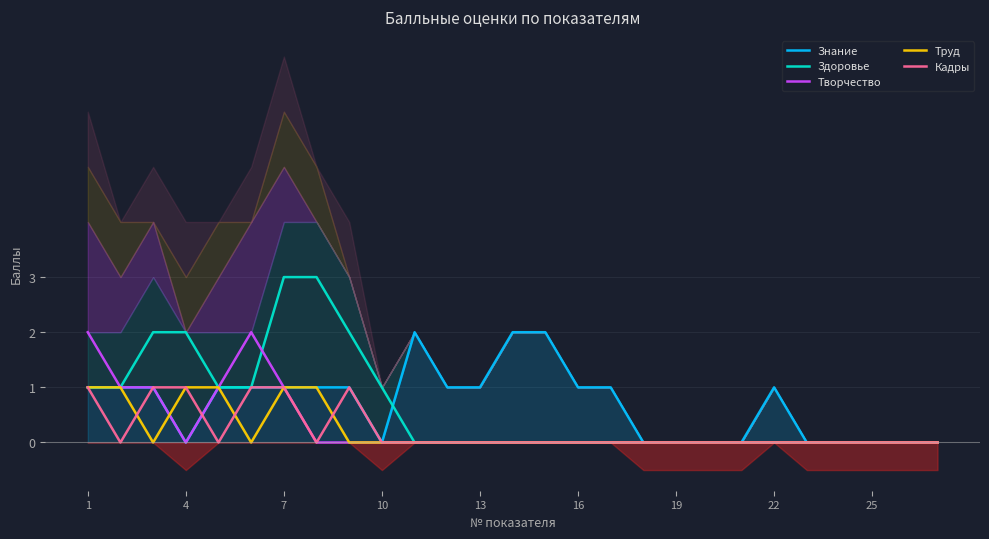

Which series has the largest range (max minus min)?

Здоровье